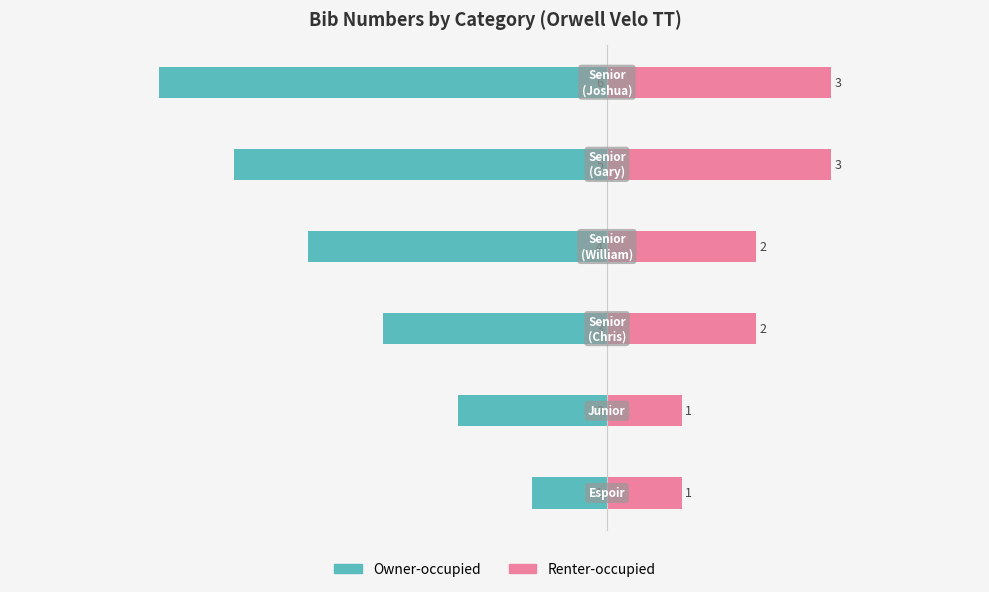

What is the sum of all Owner-occupied values?

-21